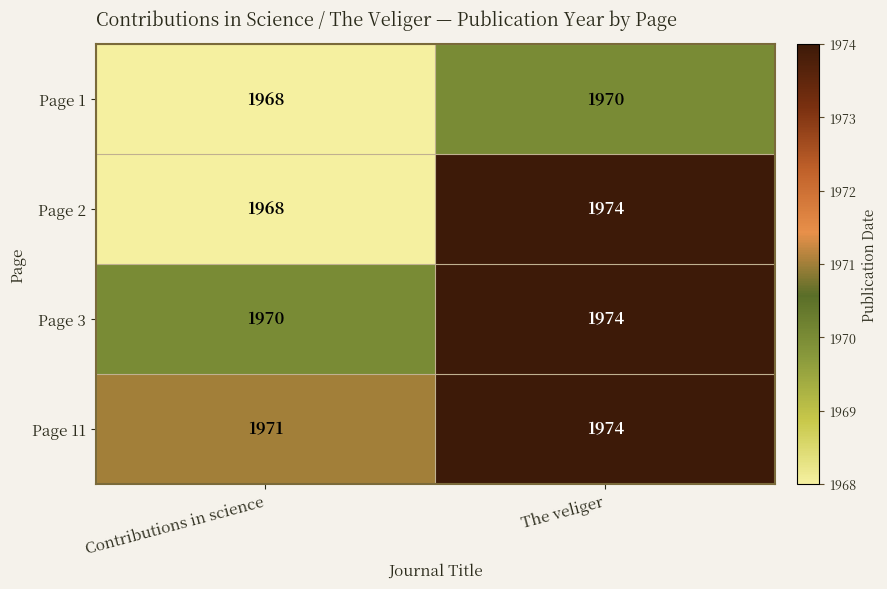

How many data points in Page 1 are less than 1970?

1